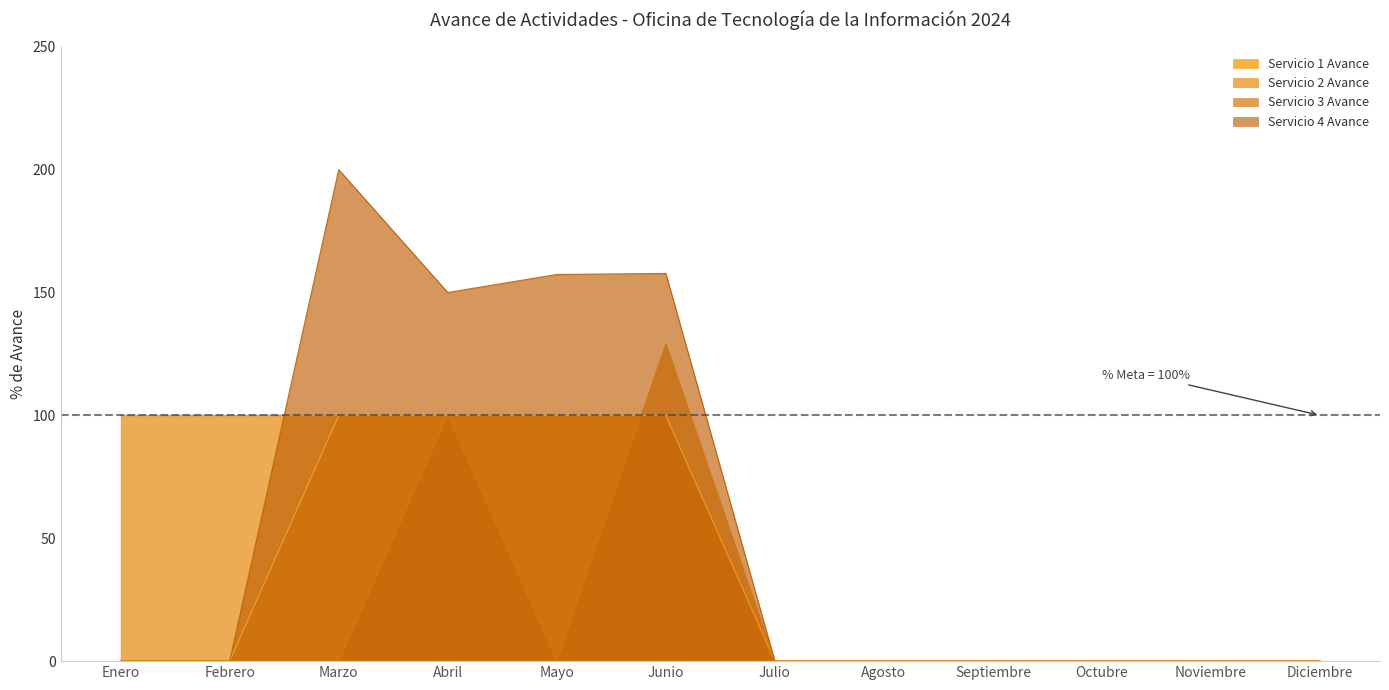

At which label does Servicio 3 Avance reach its peak?

Junio